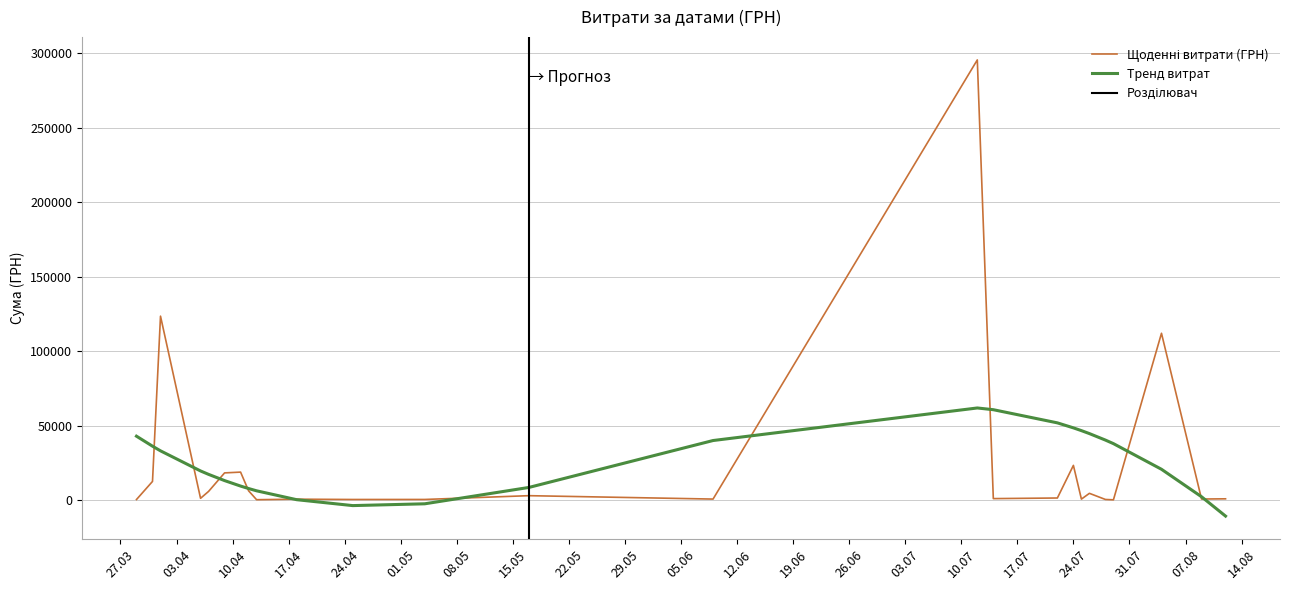

Reading right to left, what are all the values shown in this chart?

39=97.8	38=100.0	37=97.8	36=3855.6	35=3635.4	34=4960.2	33=9898.4	32=60564.6	31=53028.9	30=1111.6	29=774.4	28=2607.0	27=2354.0	26=5720.2	25=9235.2	24=633.1	23=2600.0	22=10355.9	21=8360.4	20=4573.8	19=1592.4	18=173.9	17=527.8	16=323.2	15=339.4	14=2886.0	13=600.0	12=295638.6	11=708.4	10=200.8	9=1321.3	8=11.2	7=23228.0	6=574.6	5=4460.0	4=331.6	3=97.8	2=111990.4	1=633.1	0=775.0